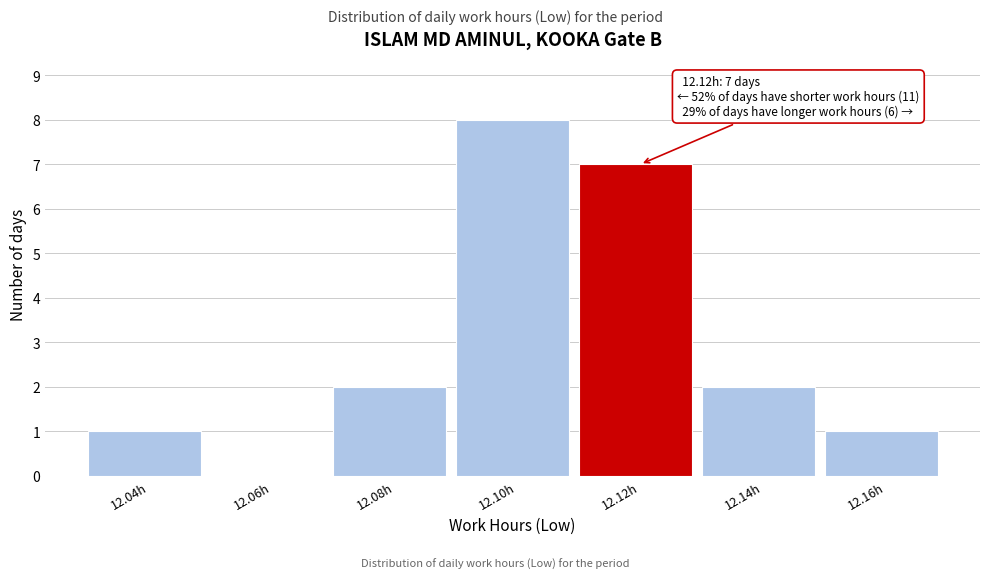

Reading left to right, what are all the values shown in this chart?

12.04h=1	12.06h=0	12.08h=2	12.10h=8	12.12h=7	12.14h=2	12.16h=1